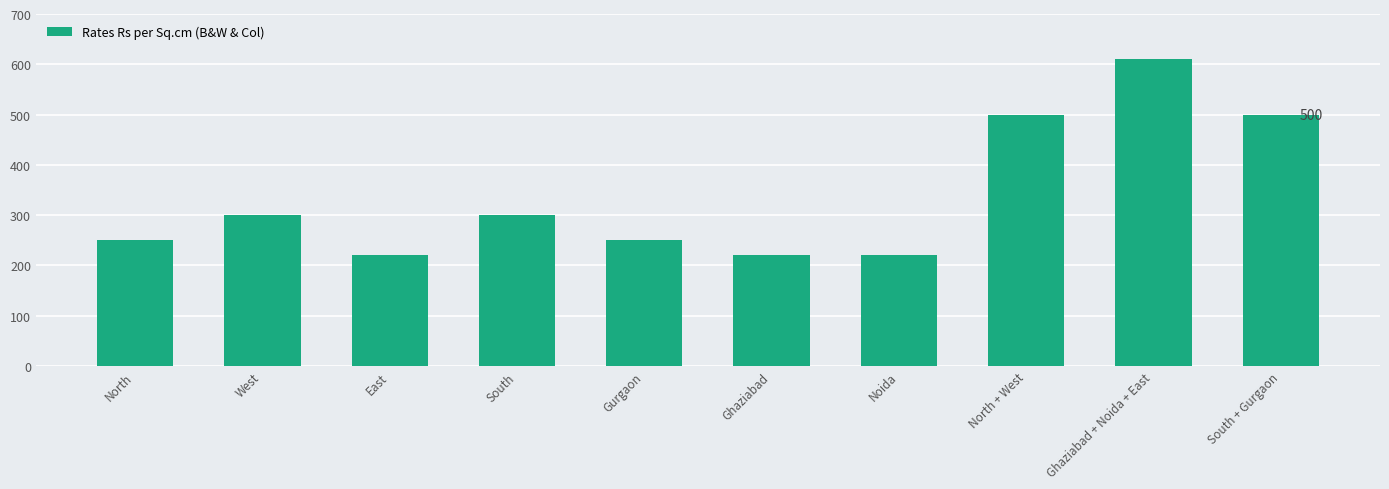

What is the sum of all values?

3370